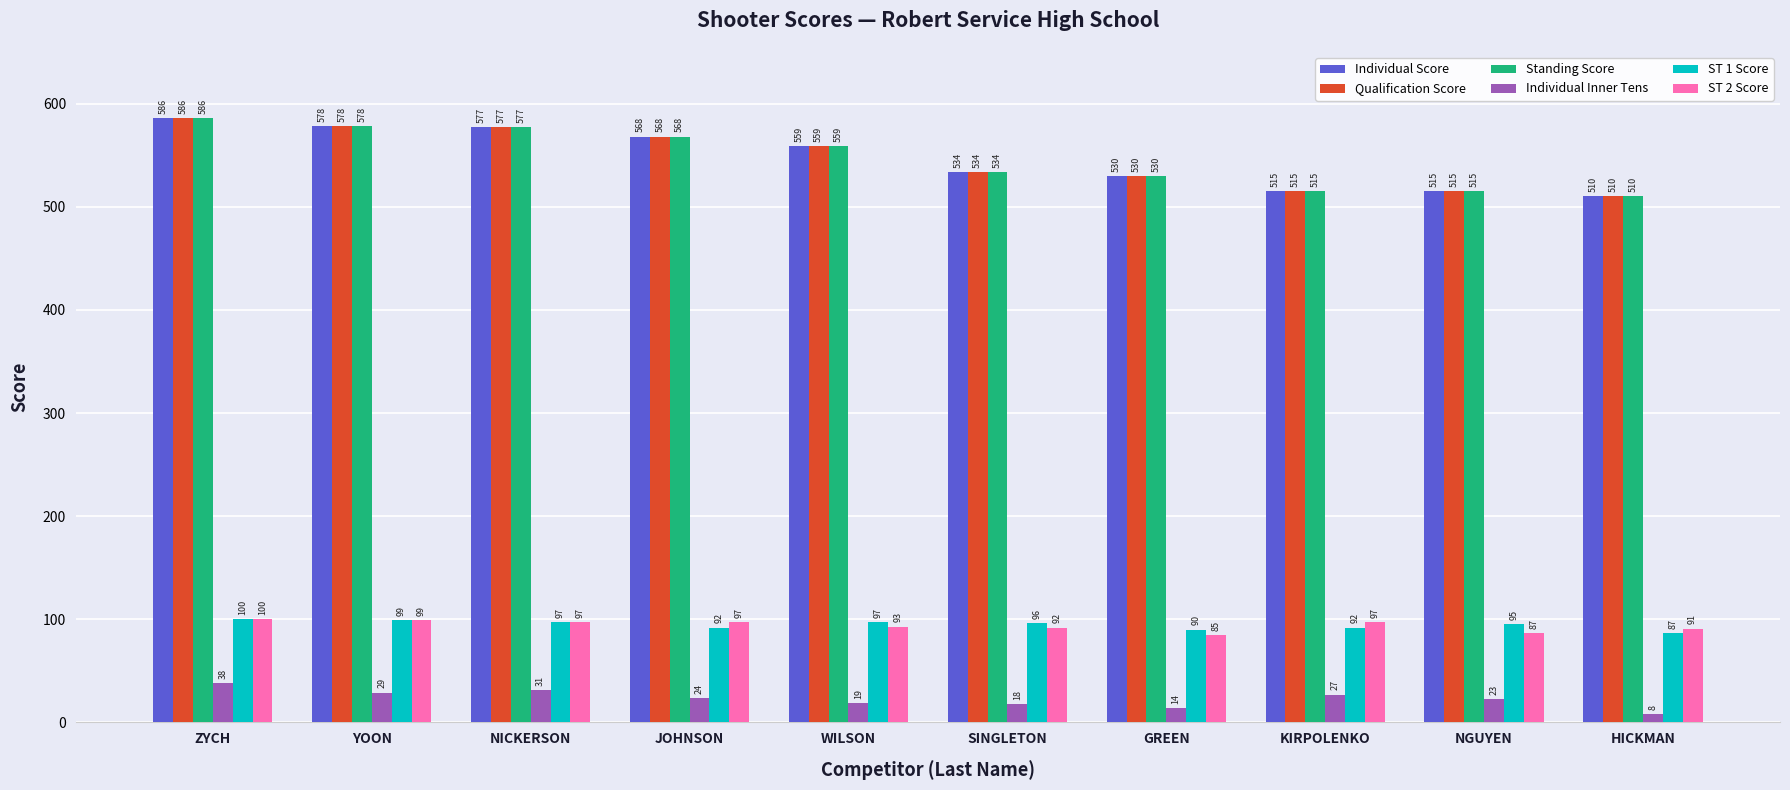

At how many categories does at least one series exceed 418?

10